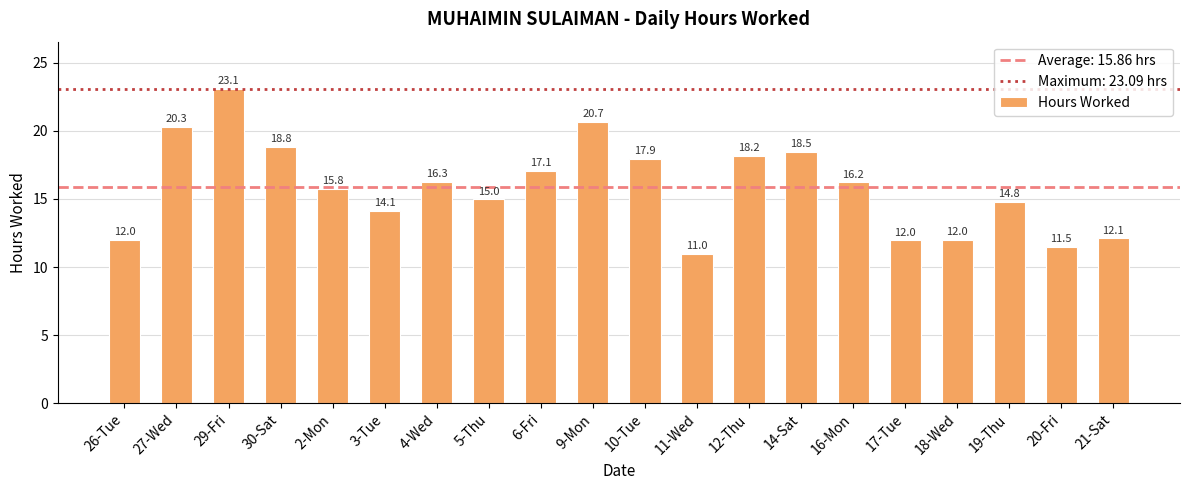

Are the bars horizontal?

No